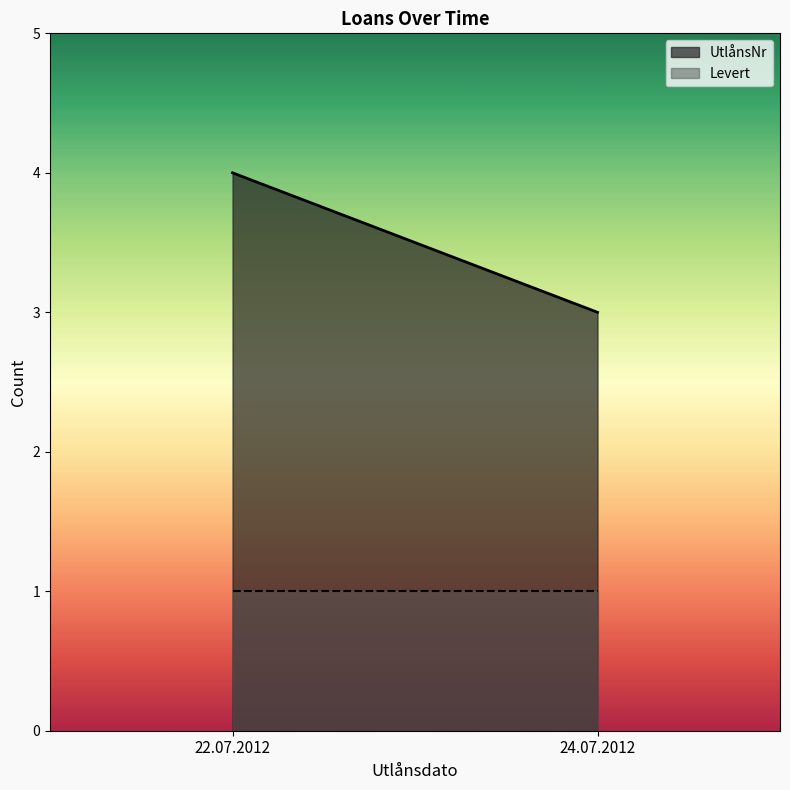

Is the value of Levert at 24.07.2012 greater than the value of UtlånsNr at 22.07.2012?

No